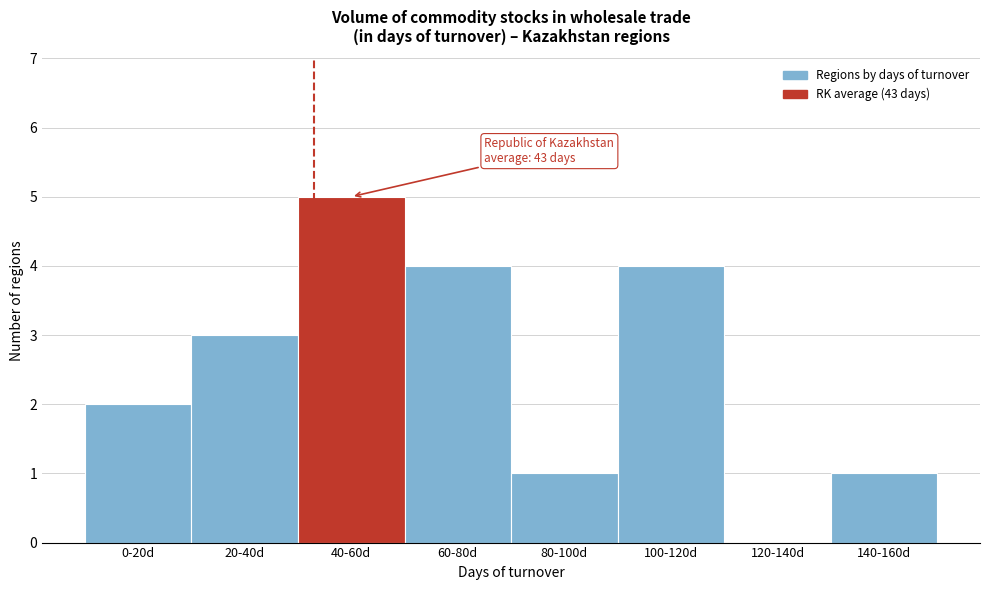

Reading left to right, transcribe all the data shown in this chart.

0-20d=2	20-40d=3	40-60d=5	60-80d=4	80-100d=1	100-120d=4	120-140d=0	140-160d=1